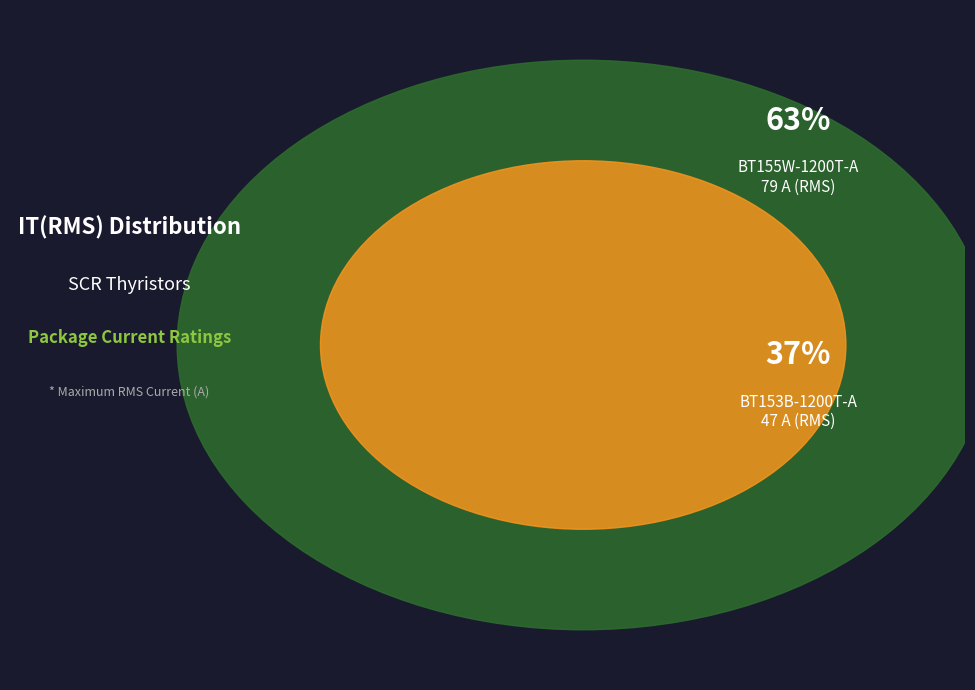

Which slice is the largest?

BT155W-1200T-A